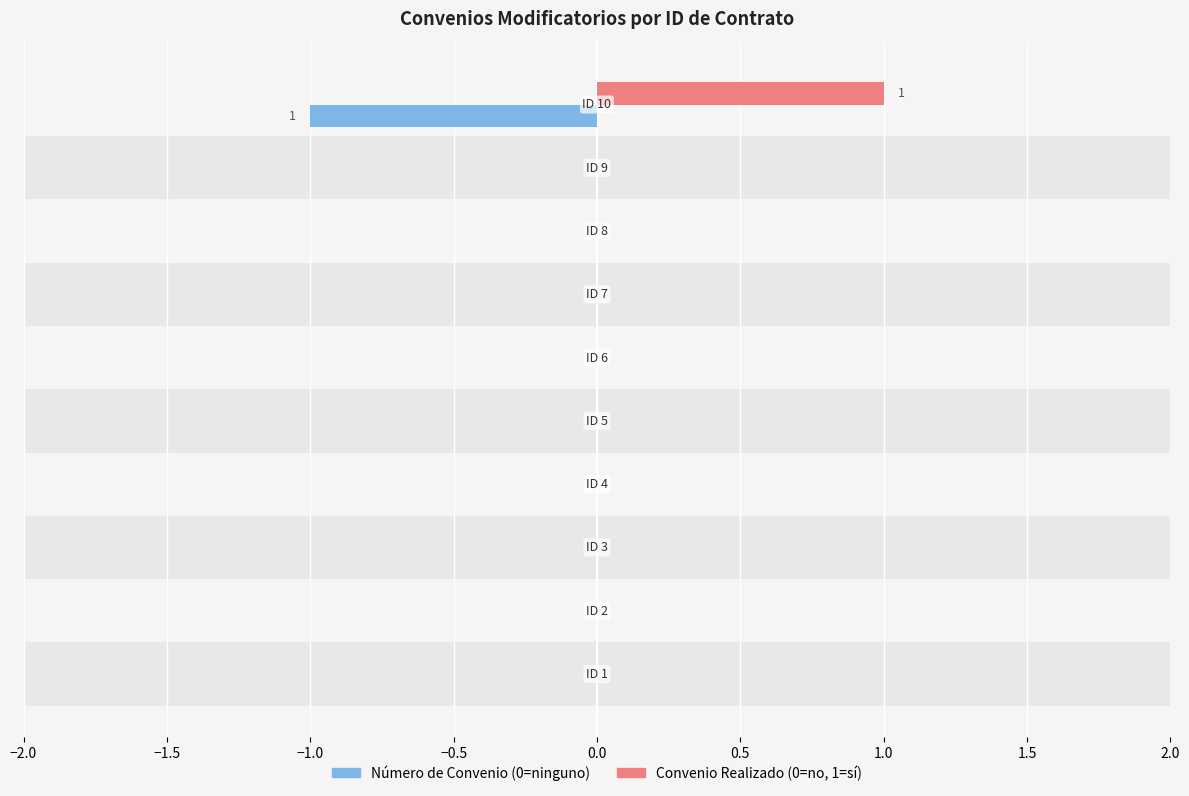

At which label is Número de convenio modificatorio (0) closest to 0?

ID 1